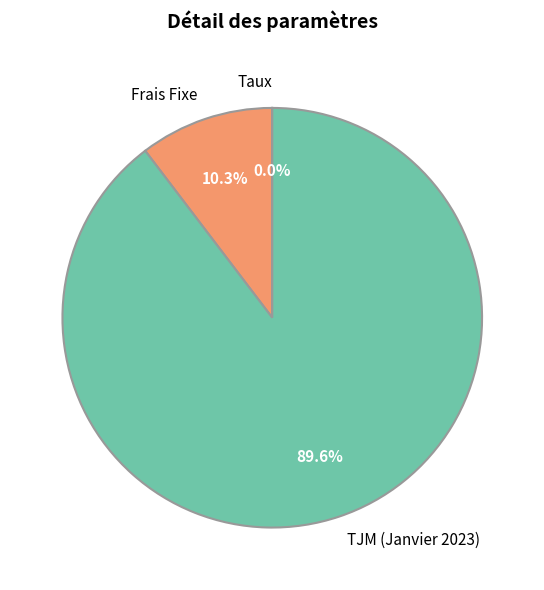

Is it true that Frais Fixe is 18% of the pie?

False